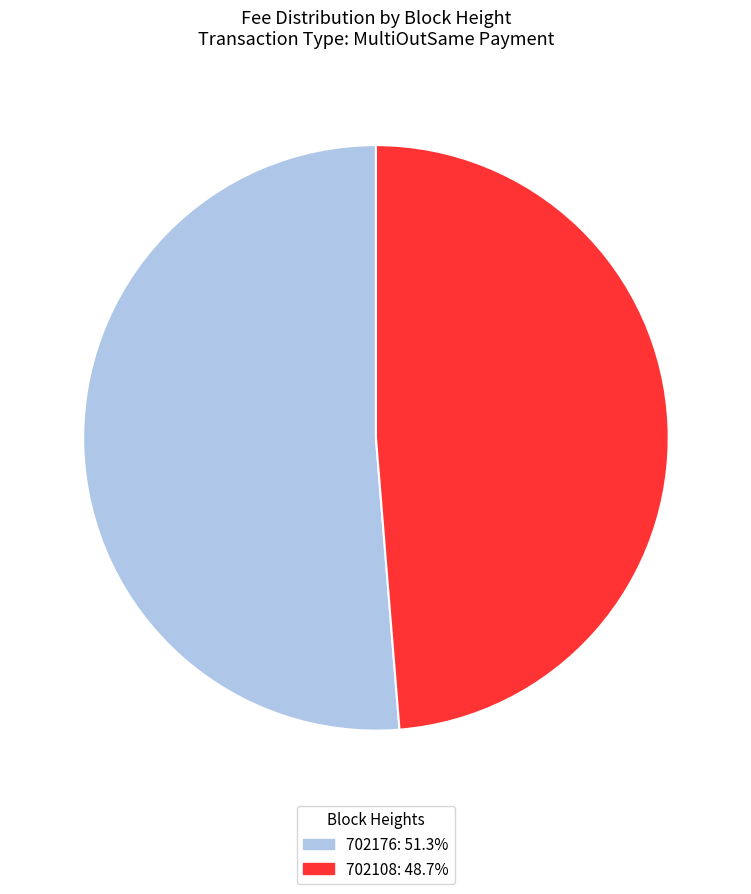

Do 702176 and 702108 together represent more than half of the pie?

Yes